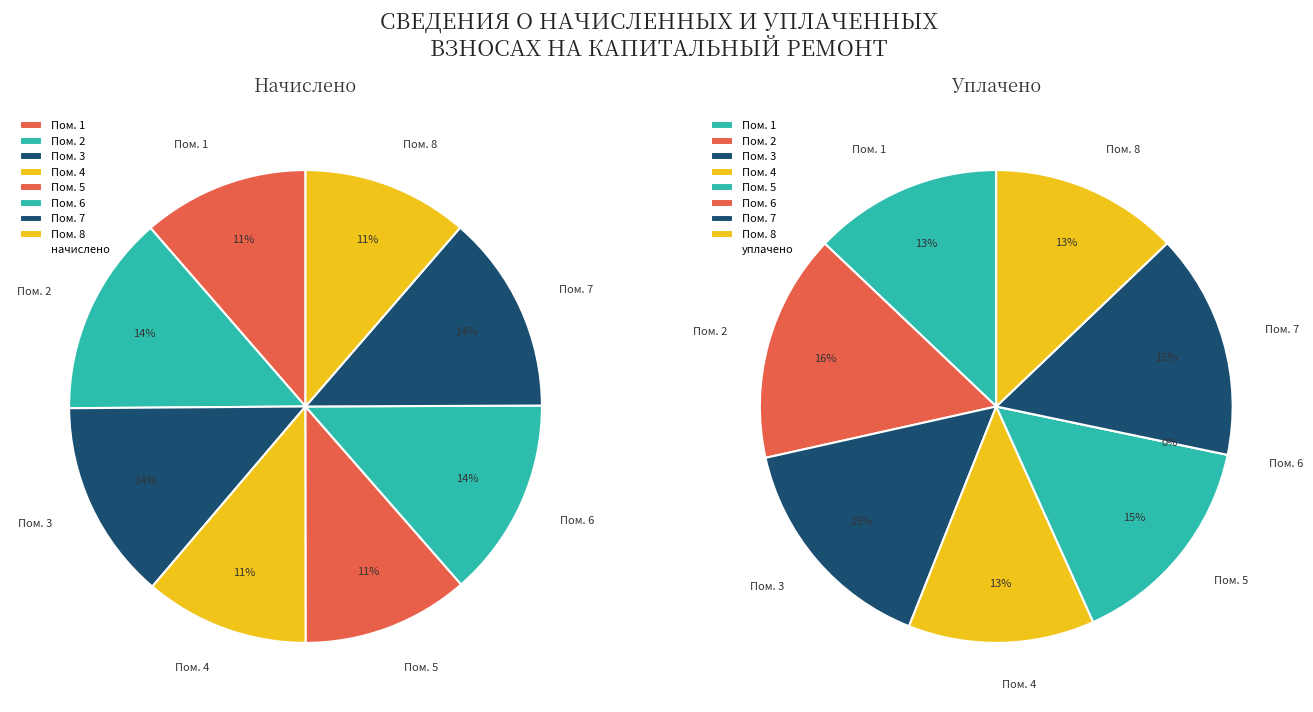

Combined, do 8 and 5 account for over 50%?

No